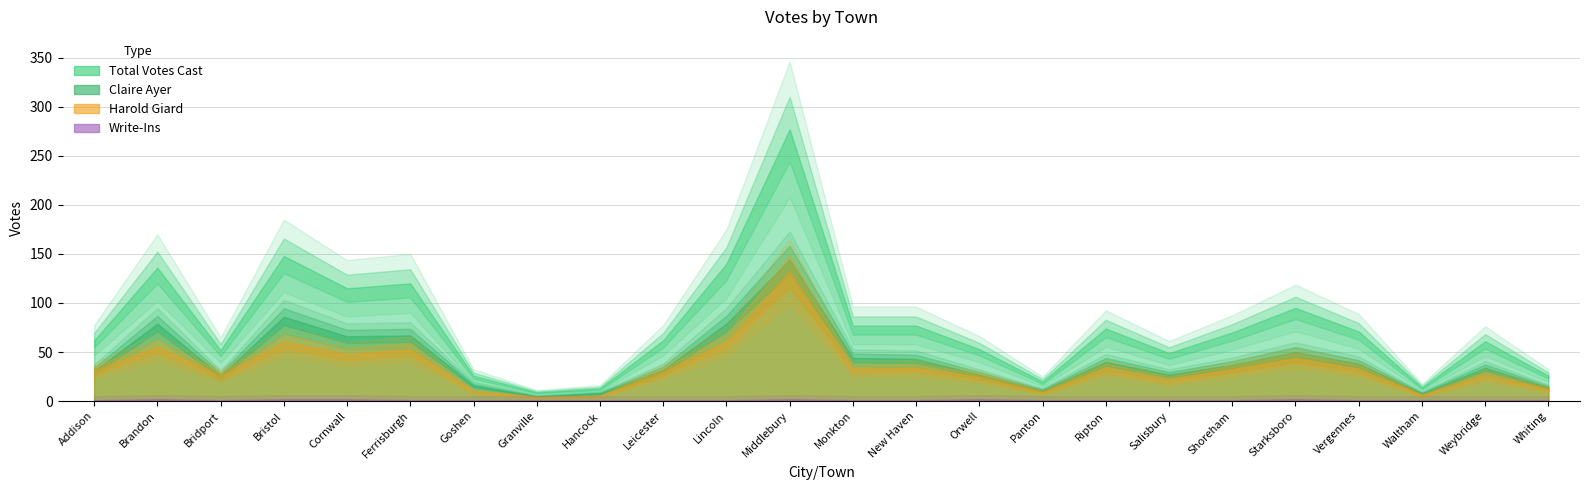

What is the sum of the Write-Ins values at Vergennes and Cornwall?

1